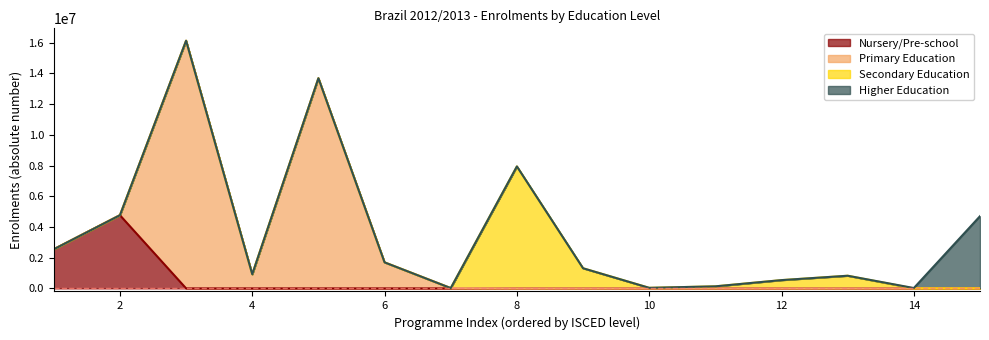

What is the highest value of the Nursery/Pre-school series?

4765943